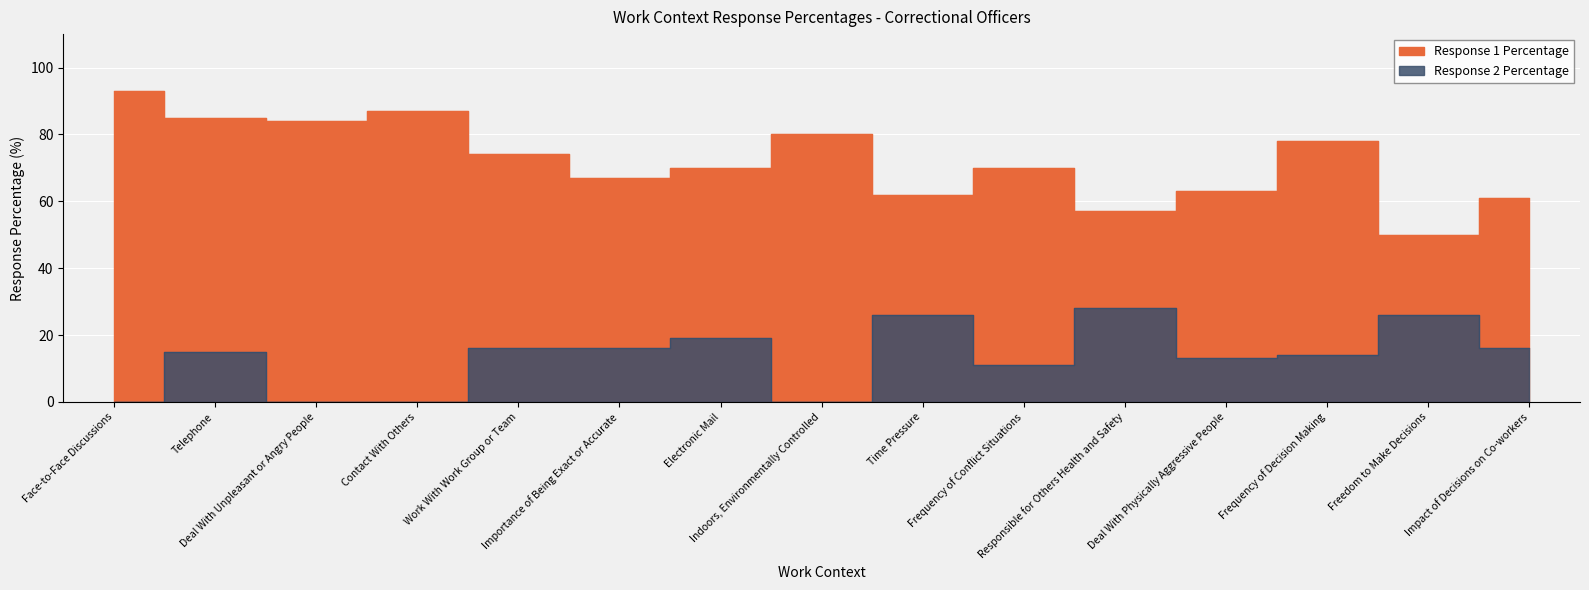

Where does the Response 2 Percentage series first go above 15?

Work With Work Group or Team